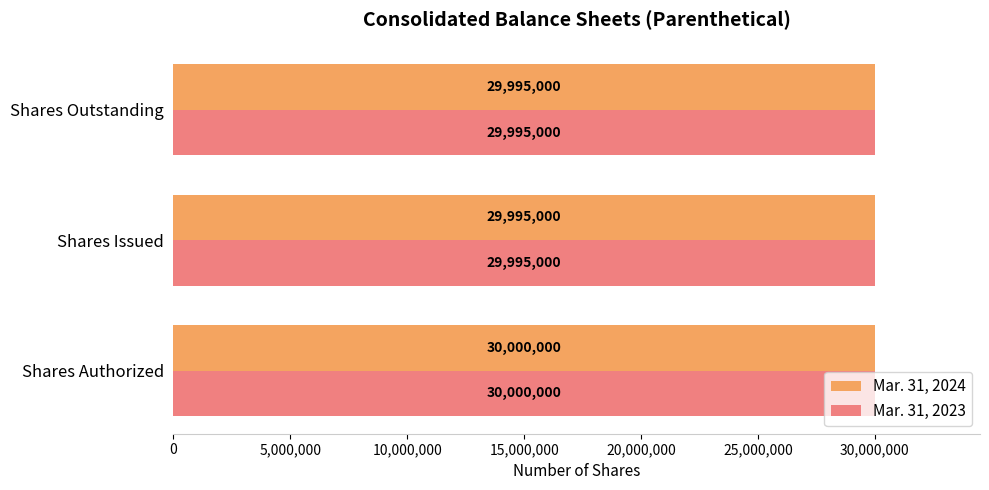

At which category is the sum across all series the highest?

Shares Authorized